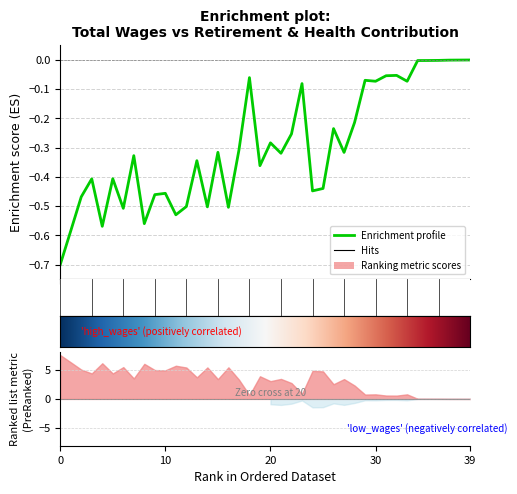

What is the value of the 4th point from the left?

-0.4